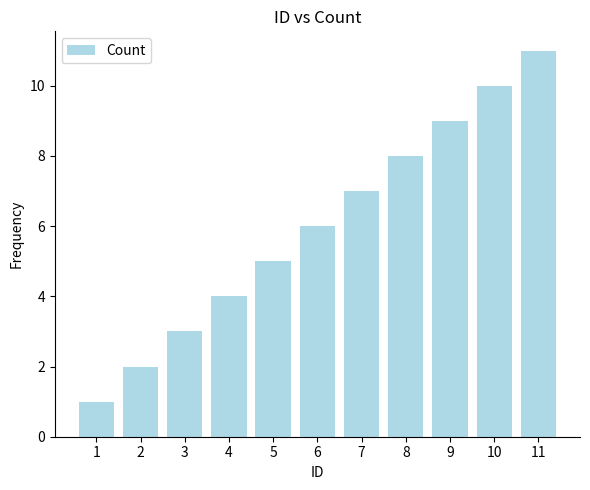

Which has a higher value, 10 or 2?

10